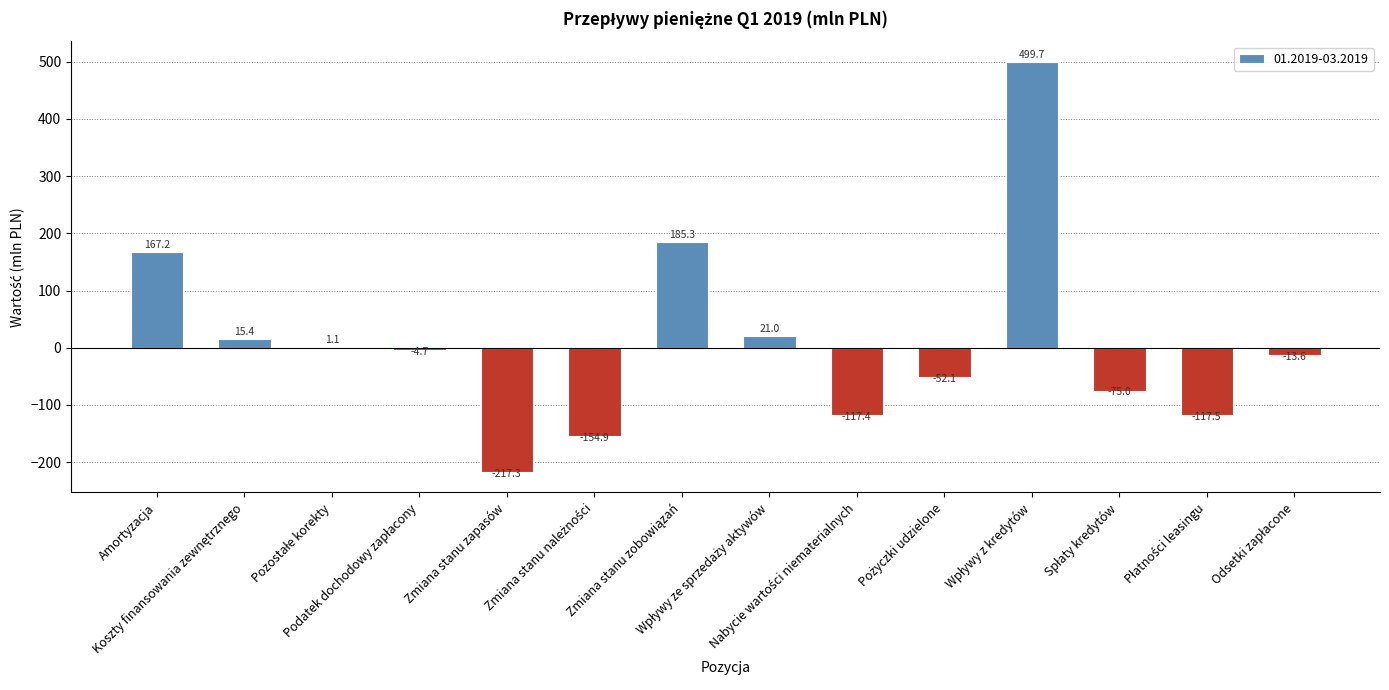

What is the sum of all values?

137.2